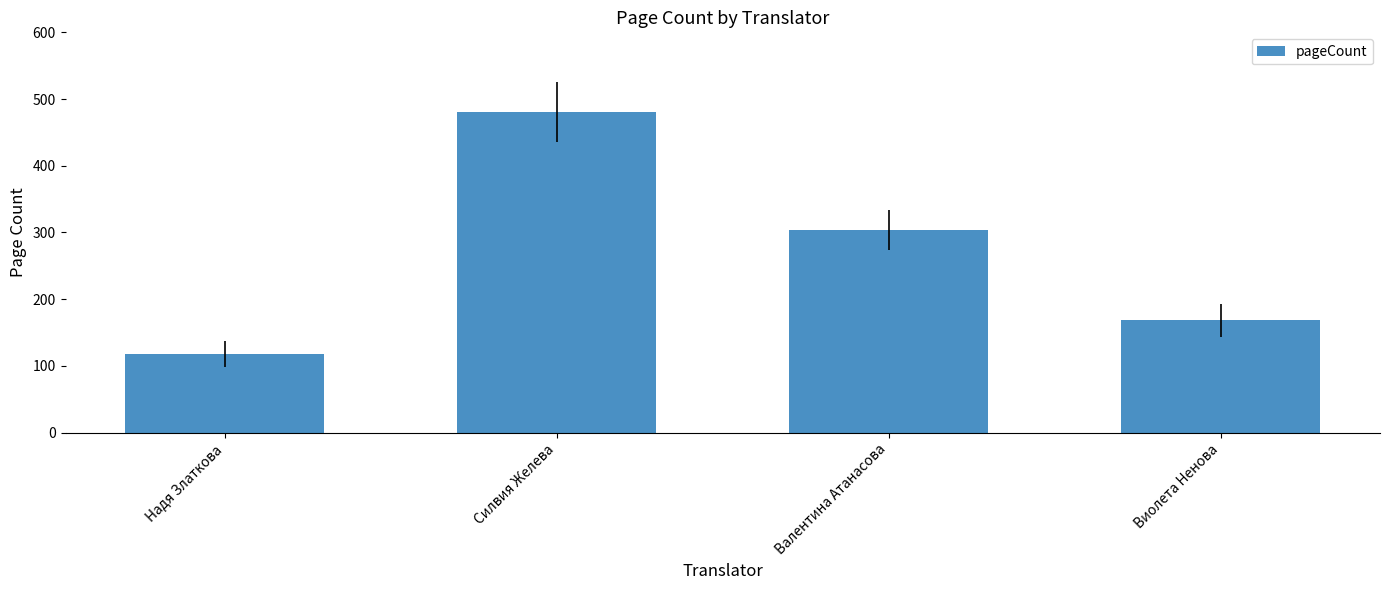

List the labels in order of value, largest first.

Силвия Желева, Валентина Атанасова, Виолета Ненова, Надя Златкова